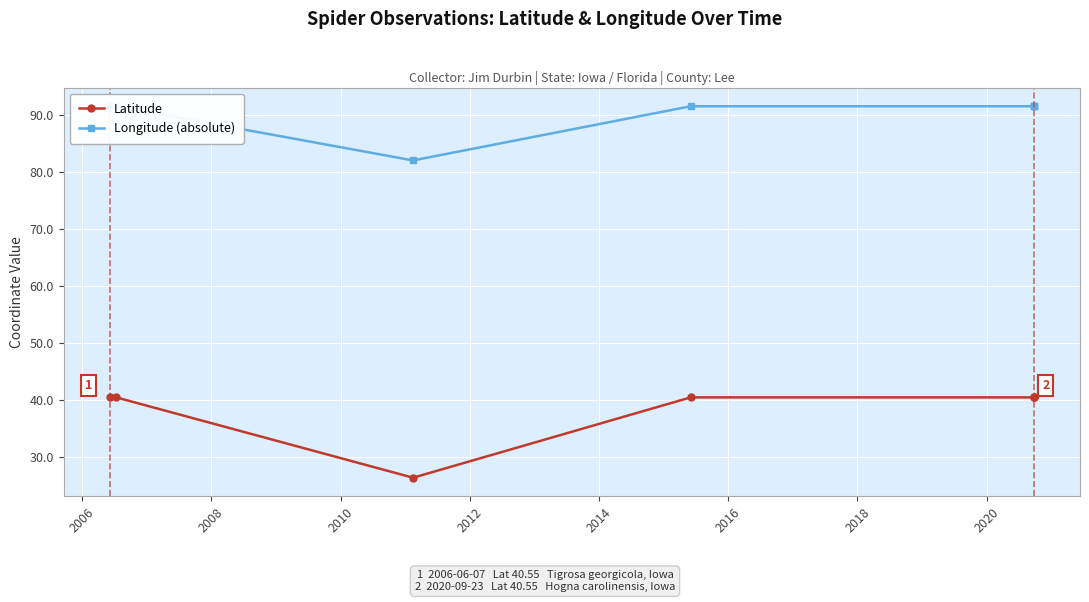

True or false: Latitude has more than 0 interior local peaks.

True